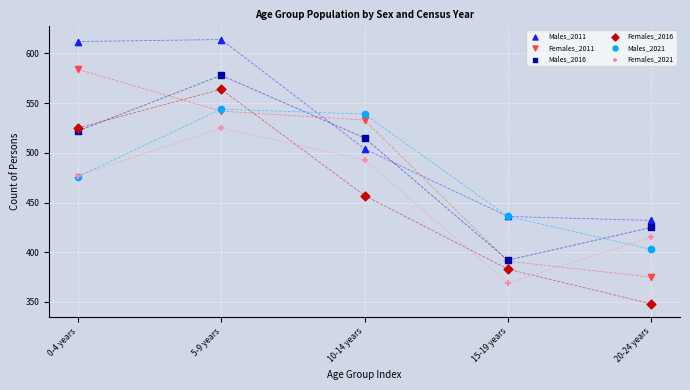

What are all the series names shown in the legend?

Males_2011, Females_2011, Males_2016, Females_2016, Males_2021, Females_2021